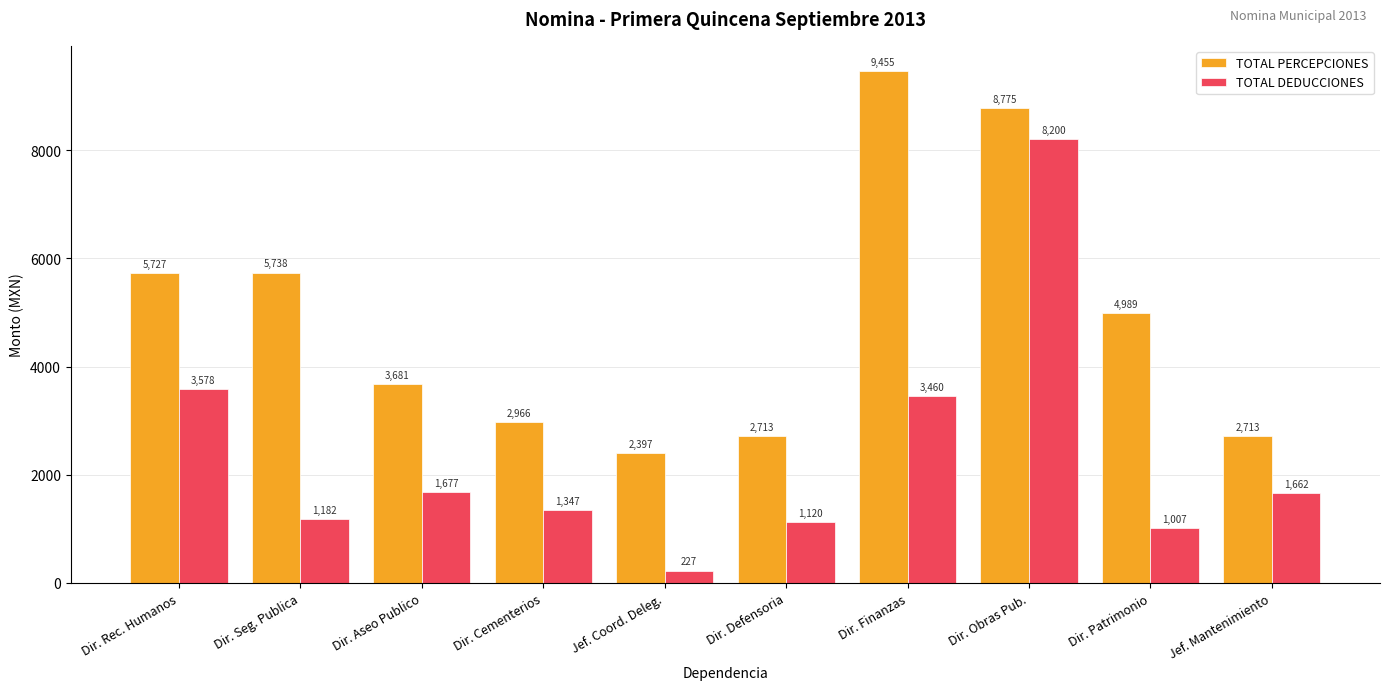

At how many categories does at least one series exceed 8522?

2